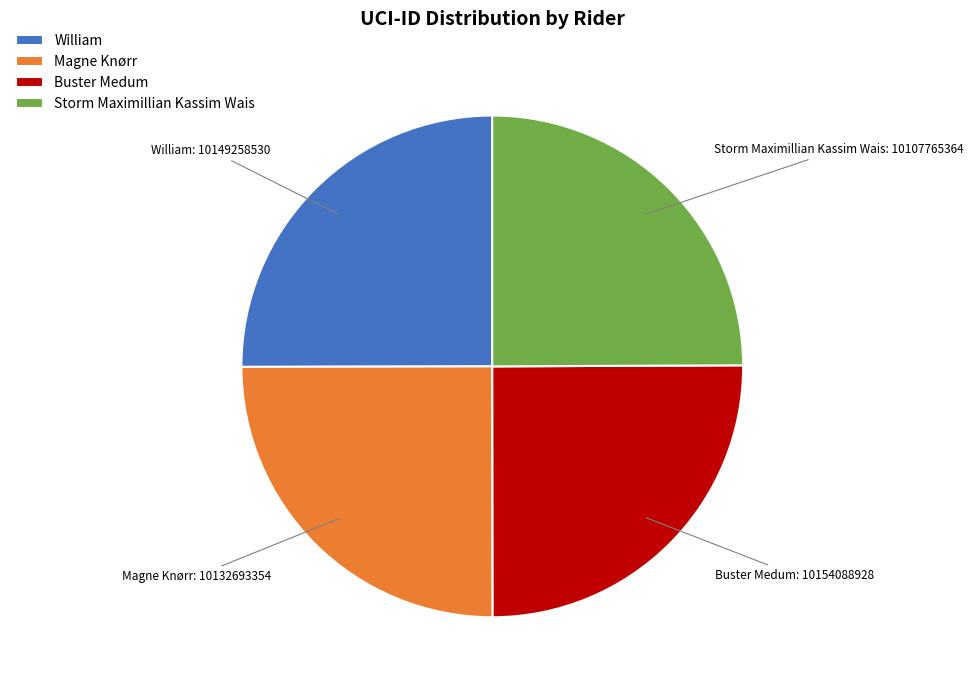

Does Magne Knørr account for over 50% of the chart?

No